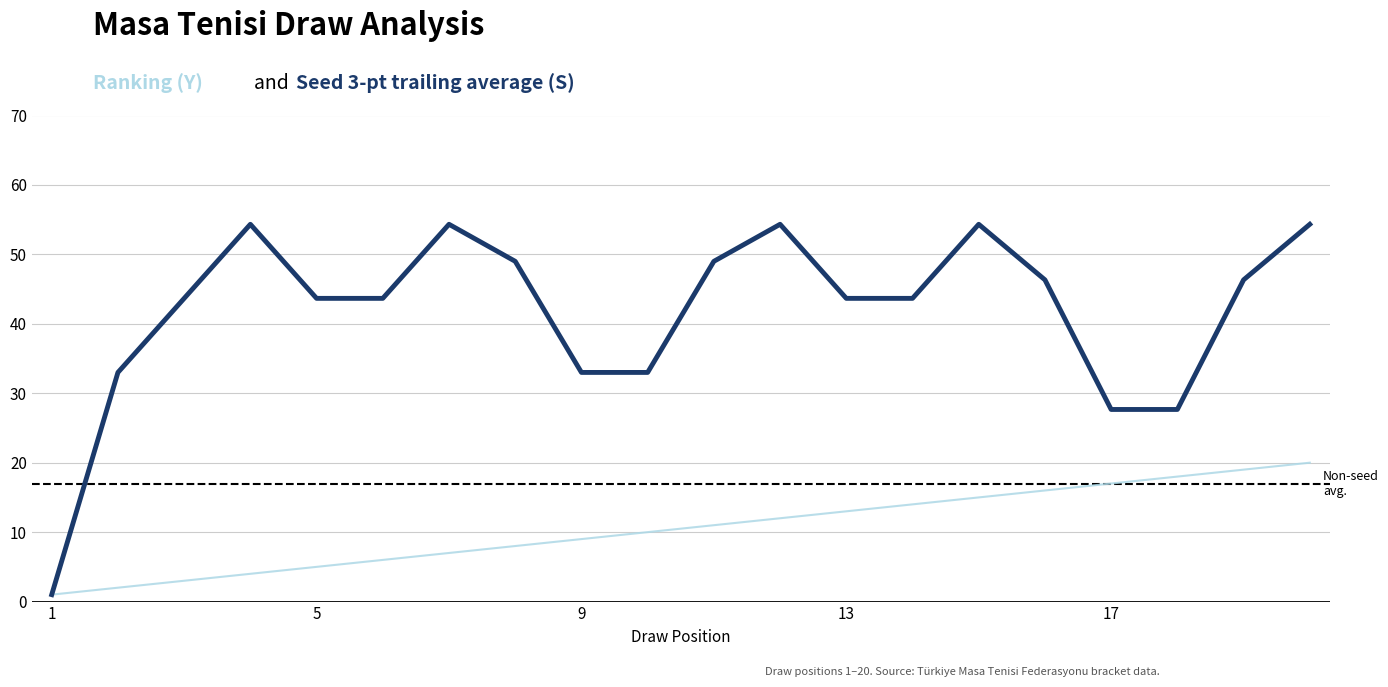

What is the greatest value displayed?

54.3